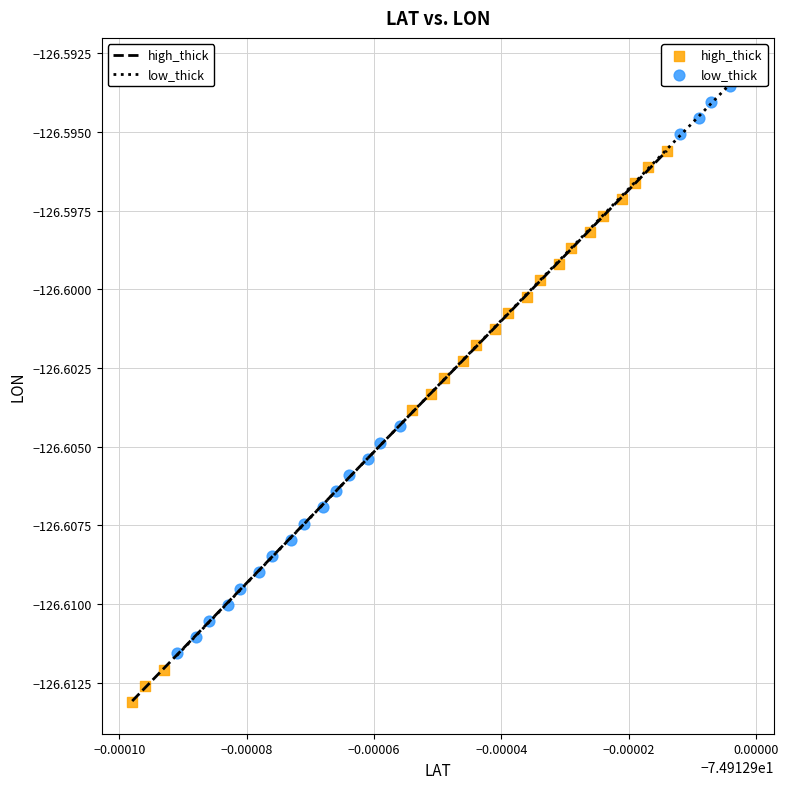

What are all the series names shown in the legend?

high_thick, low_thick